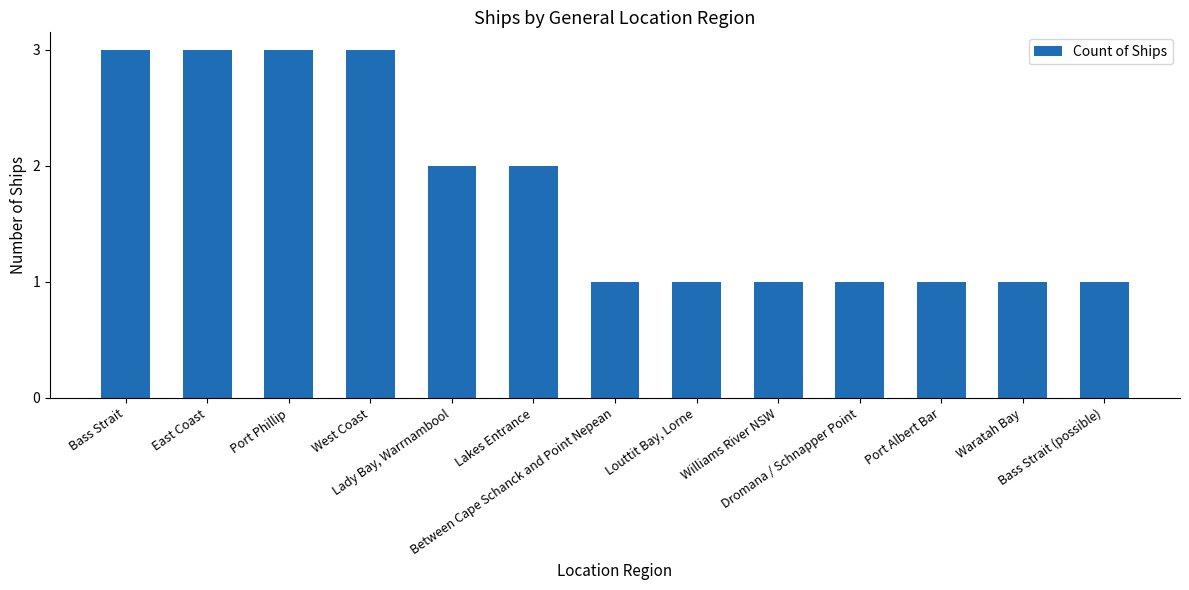

Which has a higher value, Bass Strait or Dromana / Schnapper Point?

Bass Strait